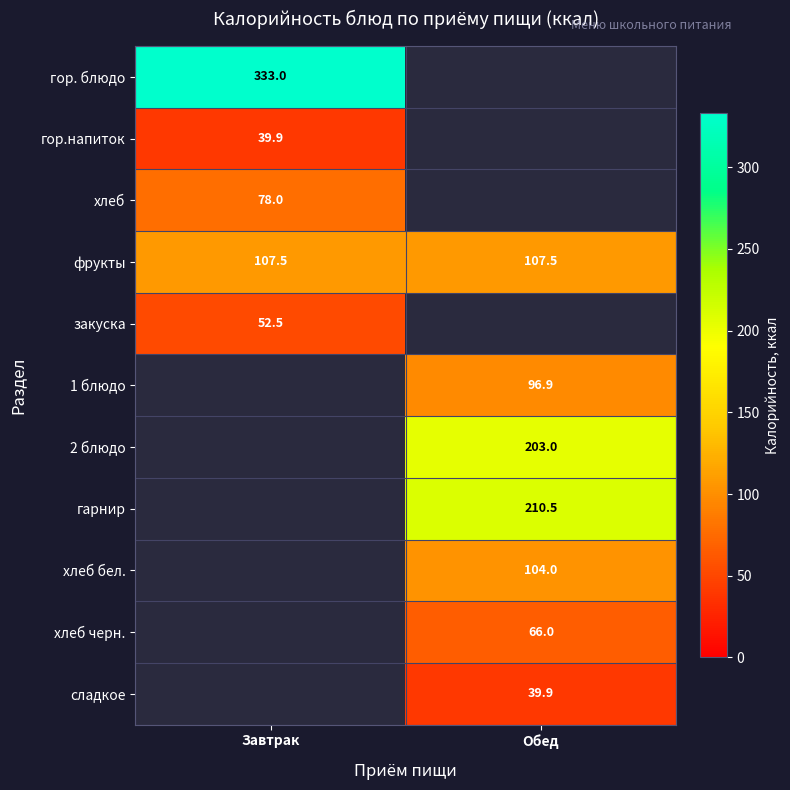

What is the highest value of the фрукты series?

107.5